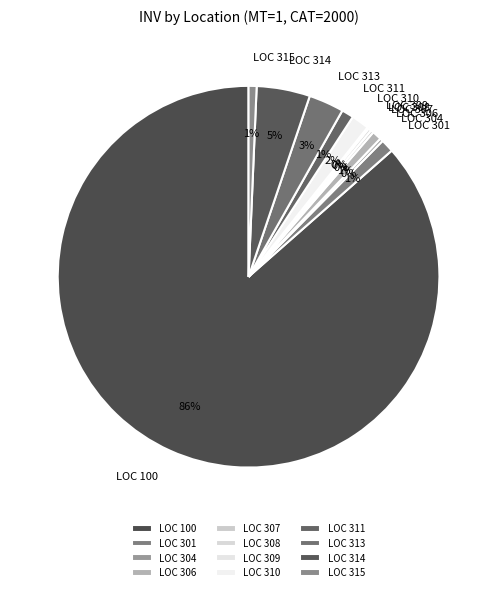

Between LOC 100 and LOC 309, which is larger?

LOC 100